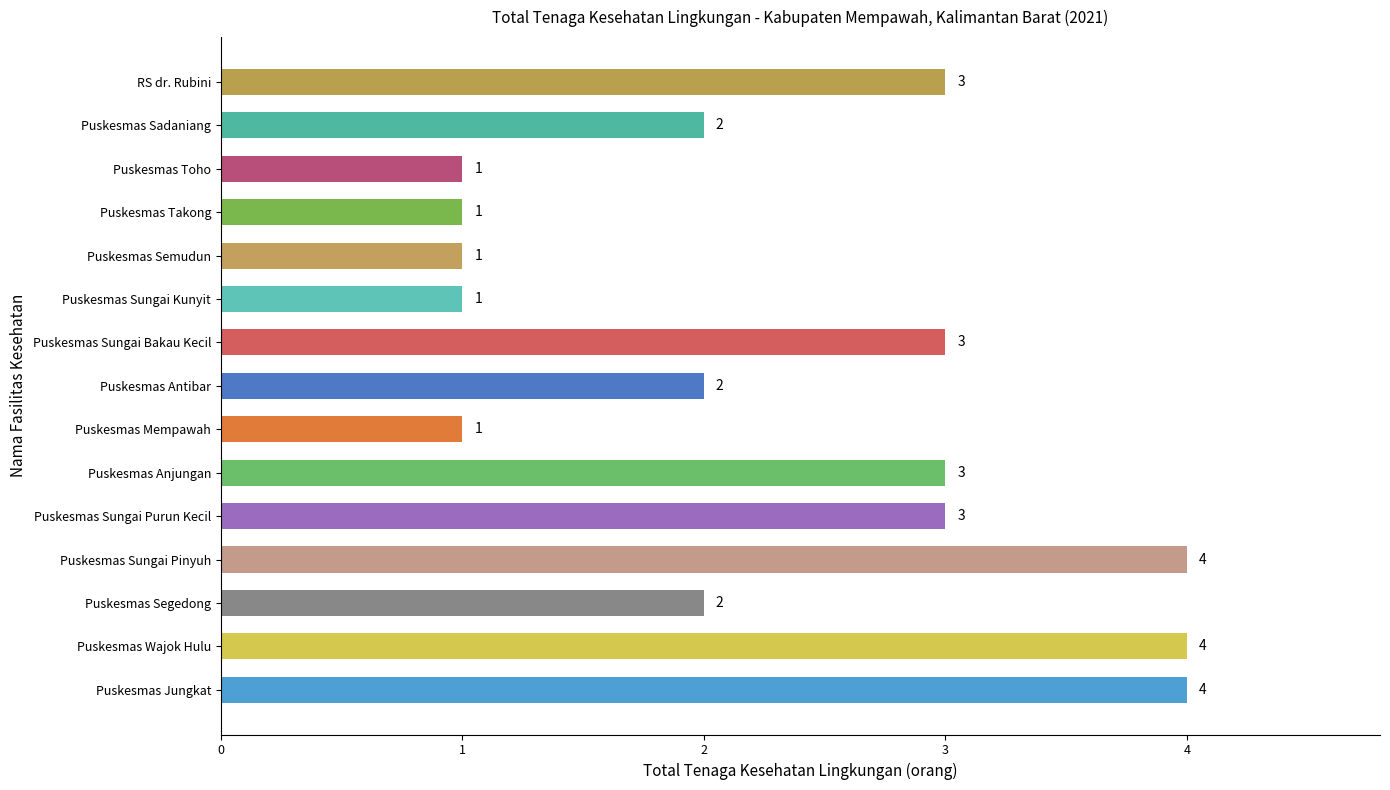

Reading top to bottom, what are all the values shown in this chart?

3	2	1	1	1	1	3	2	1	3	3	4	2	4	4